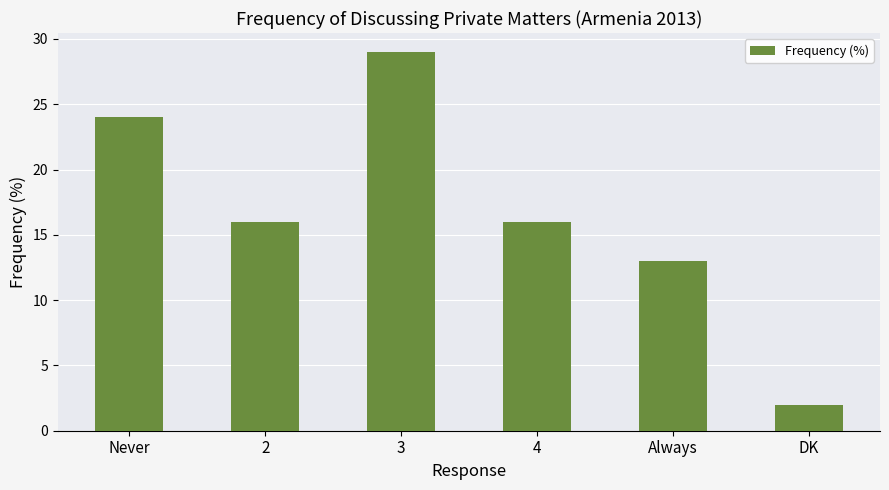

Is it true that the value at Always is 19?

False